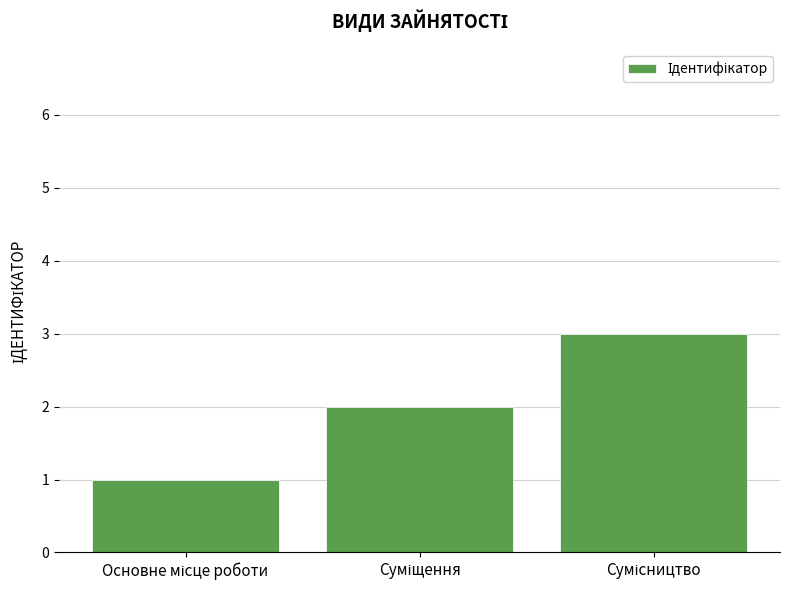

What is the maximum value shown in the chart?

3